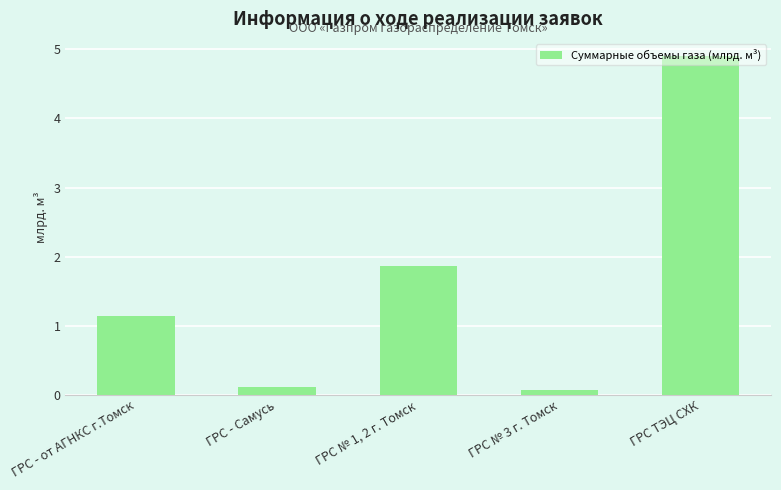

How many categories are shown in the chart?

5